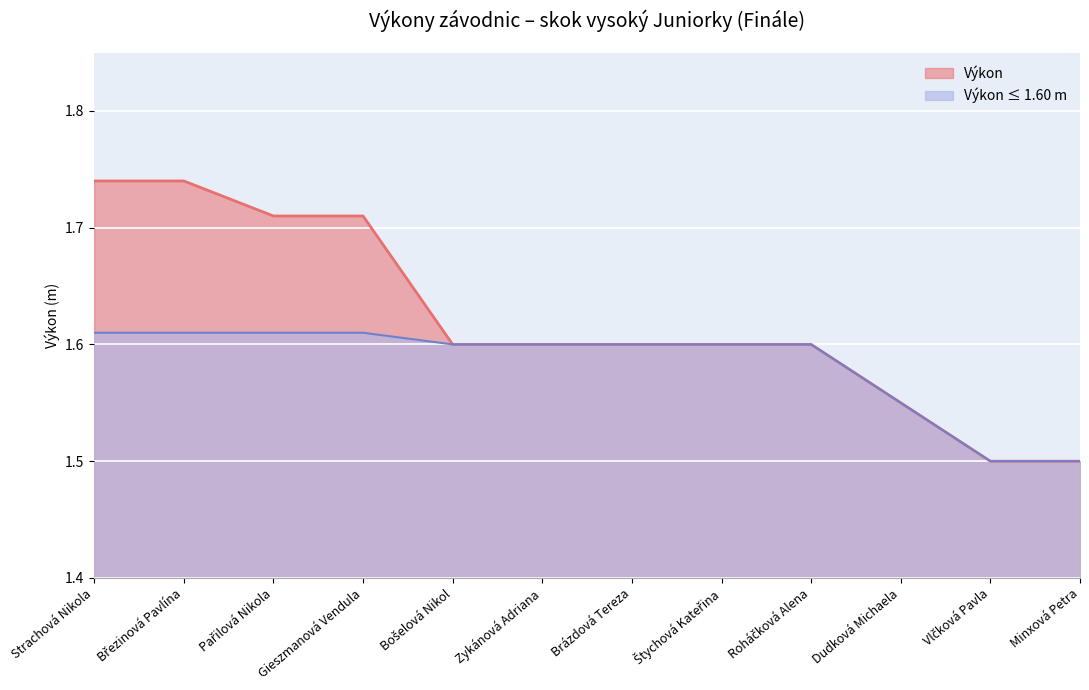

What is the label of the 8th point from the left?

Štychová Kateřina